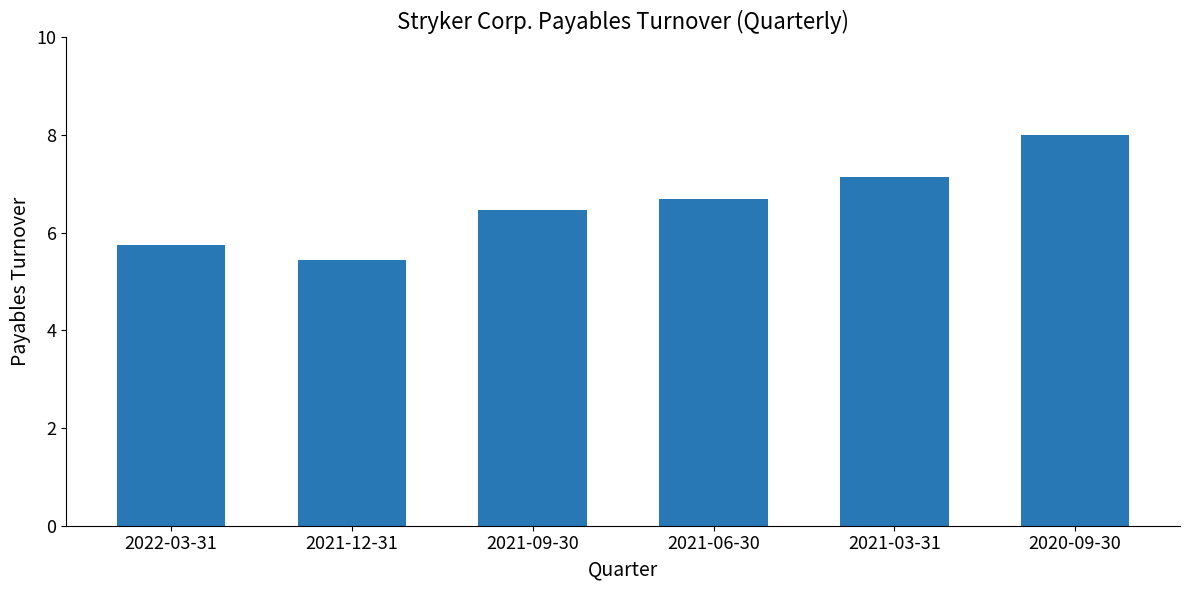

Is it true that the value at 2021-12-31 is 5.4?

True